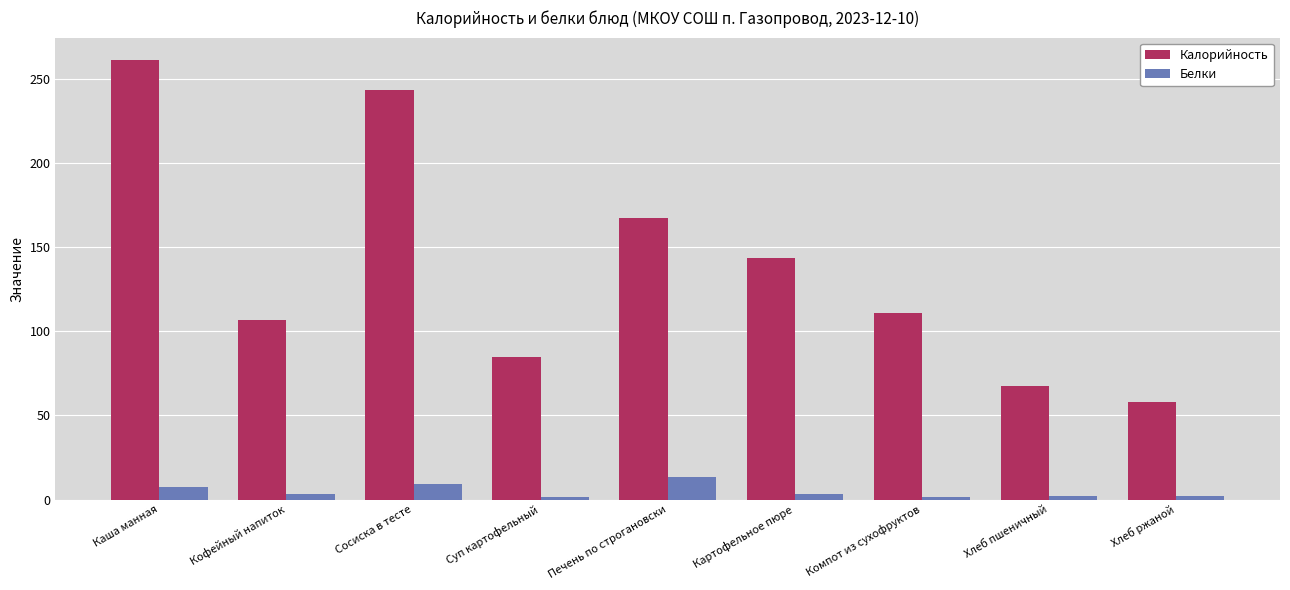

Which series has the largest range (max minus min)?

Калорийность